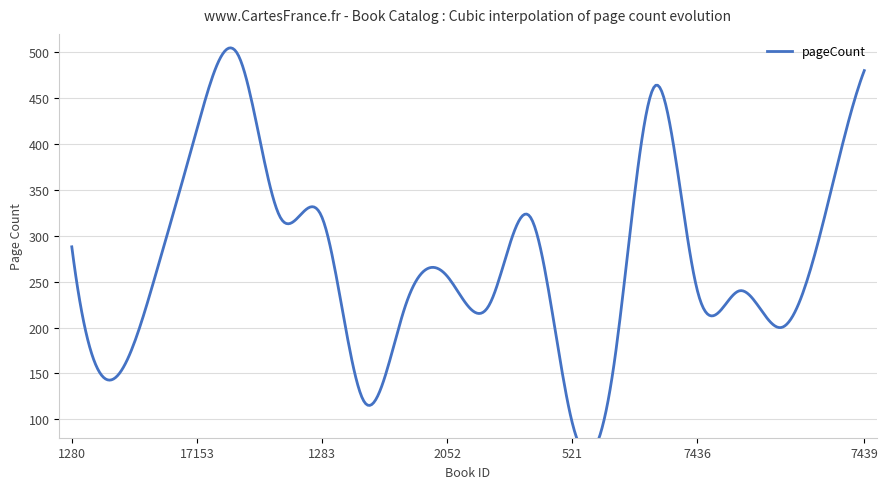

What is the change in value from 521 to 7436?

+144